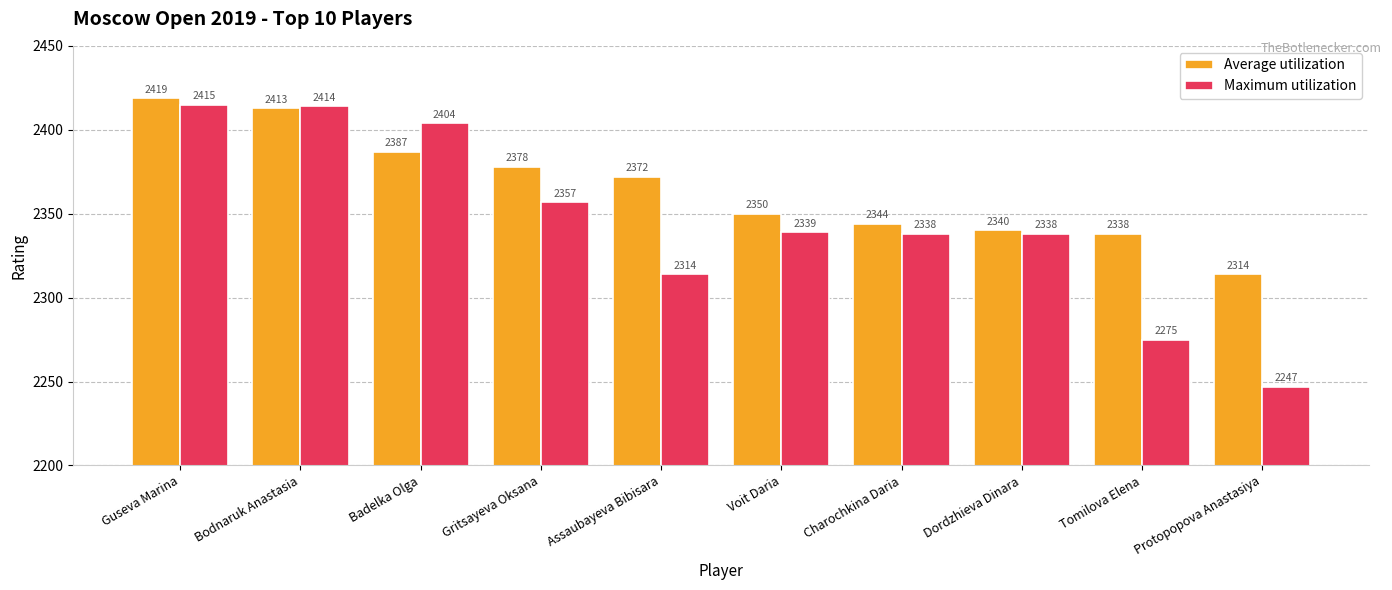

Rank the series by their maximum value, from highest to lowest.

Average utilization, Maximum utilization